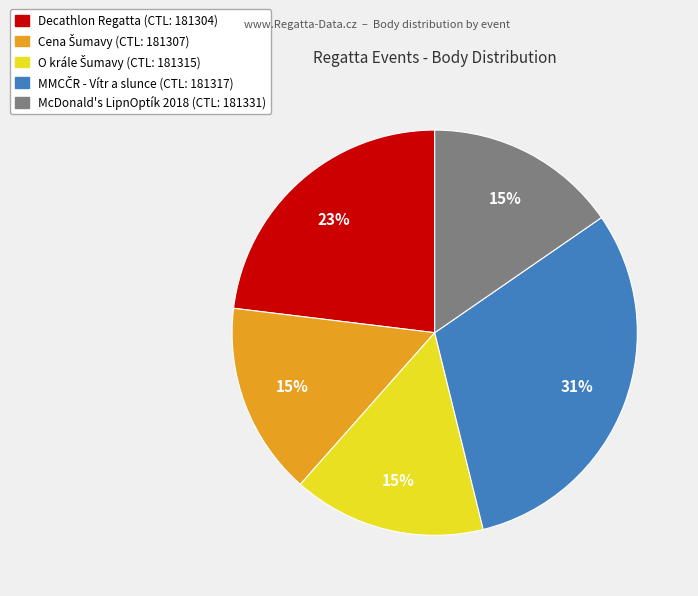

Does any single category account for the majority?

No